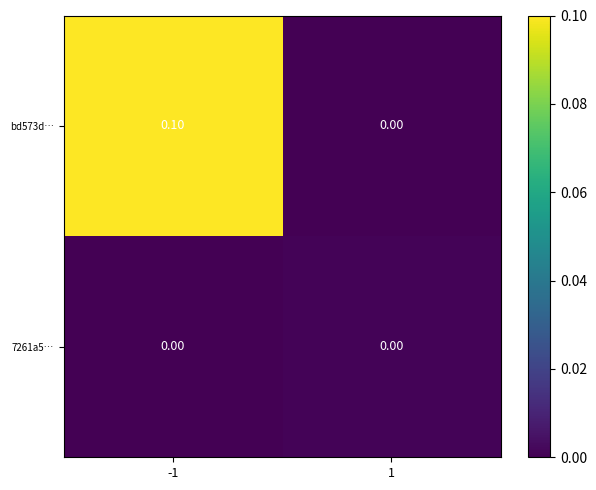

List the labels in order of bd573d… value, largest first.

-1, 1